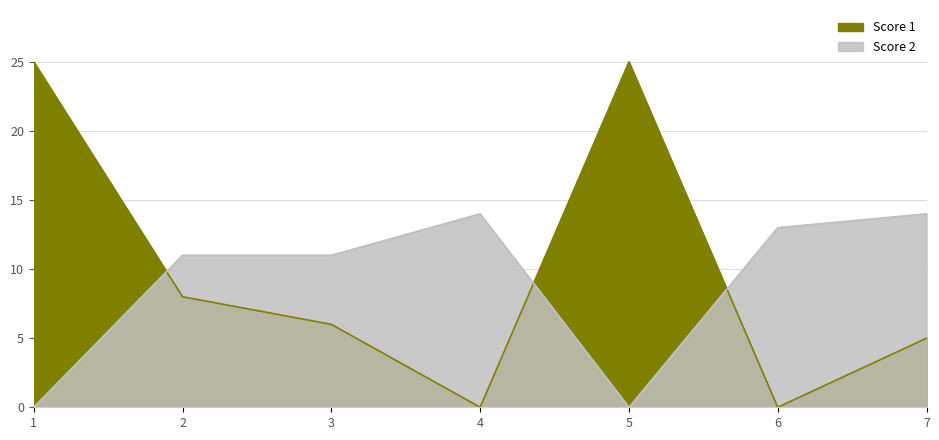

Reading right to left, what are all the values shown in this chart?

Score 1: 5	0	25	0	6	8	25
Score 2: 14	13	0	14	11	11	0